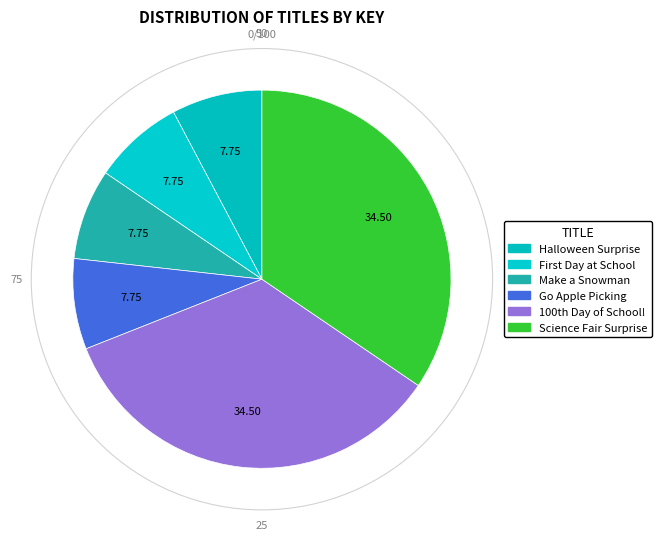

How many slices are in this pie chart?

6